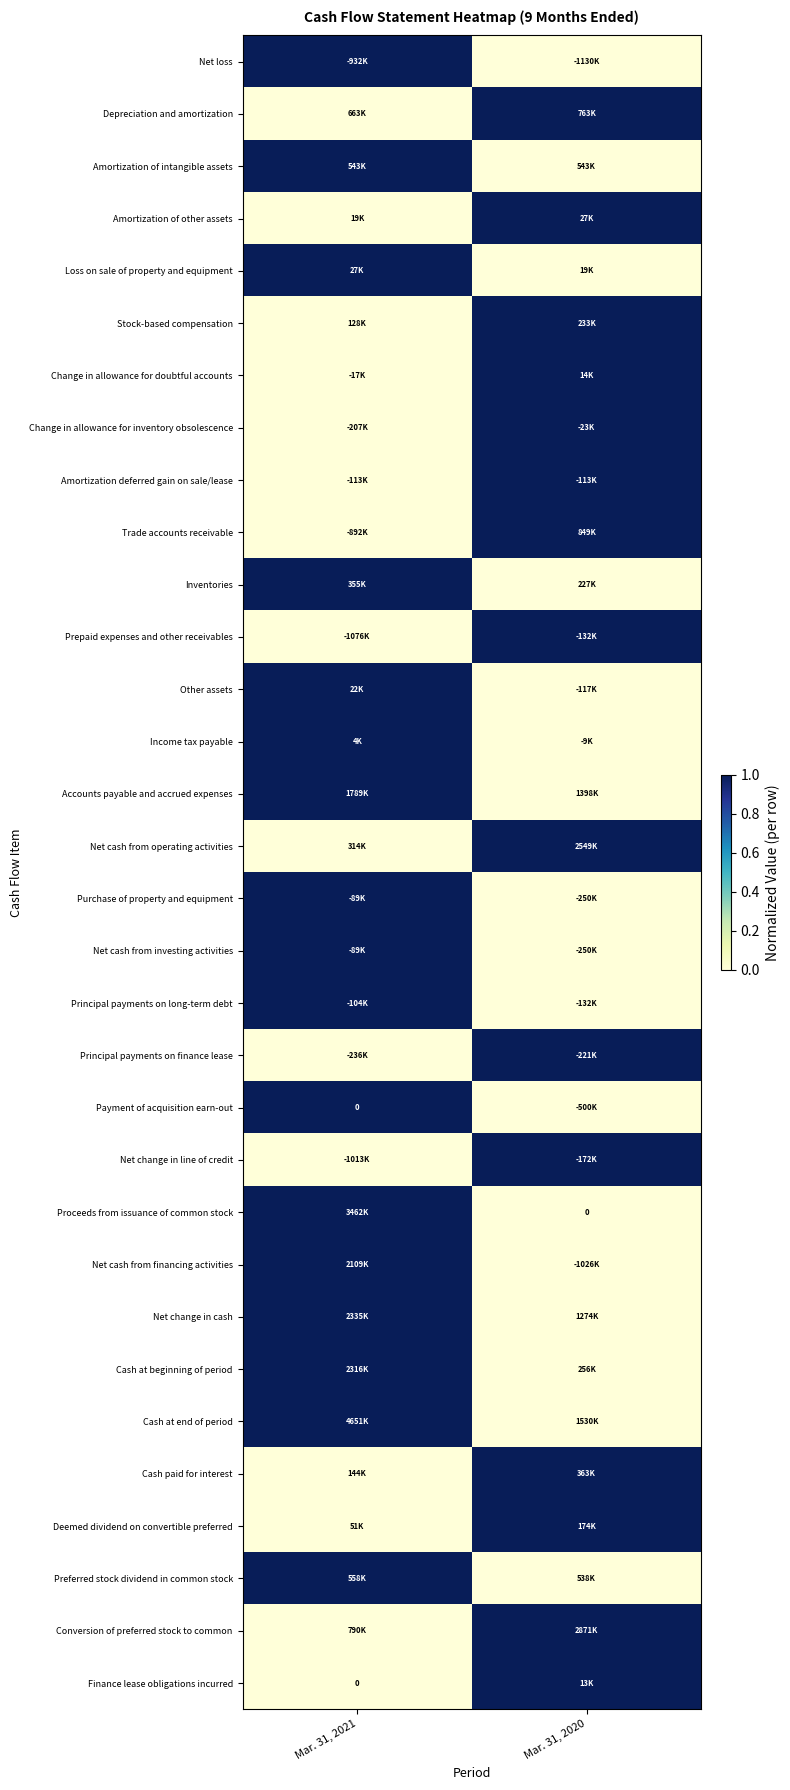

Which category has the highest value across all series?

Mar. 31, 2021